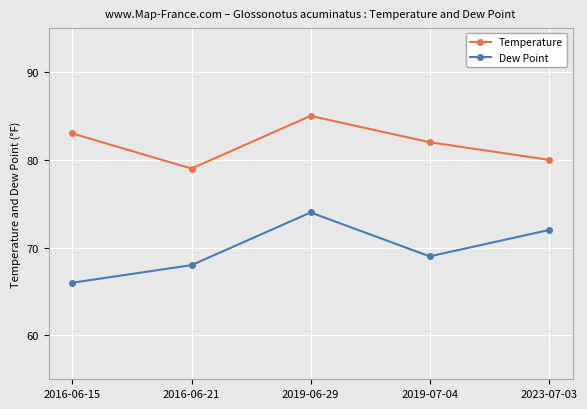

Which series has the largest total across all categories?

Temperature